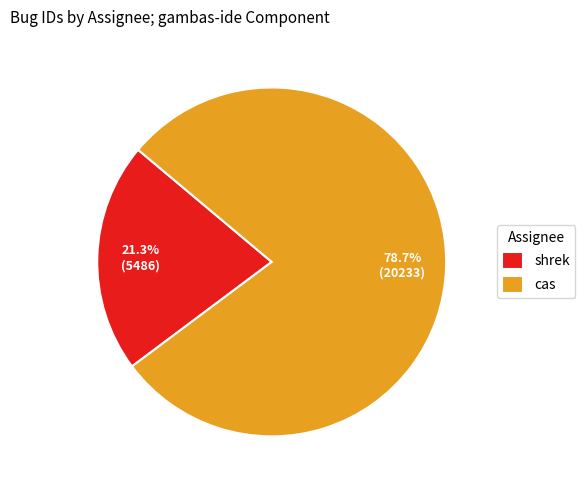

Approximately how many times larger is the value at shrek compared to cas?

0.3